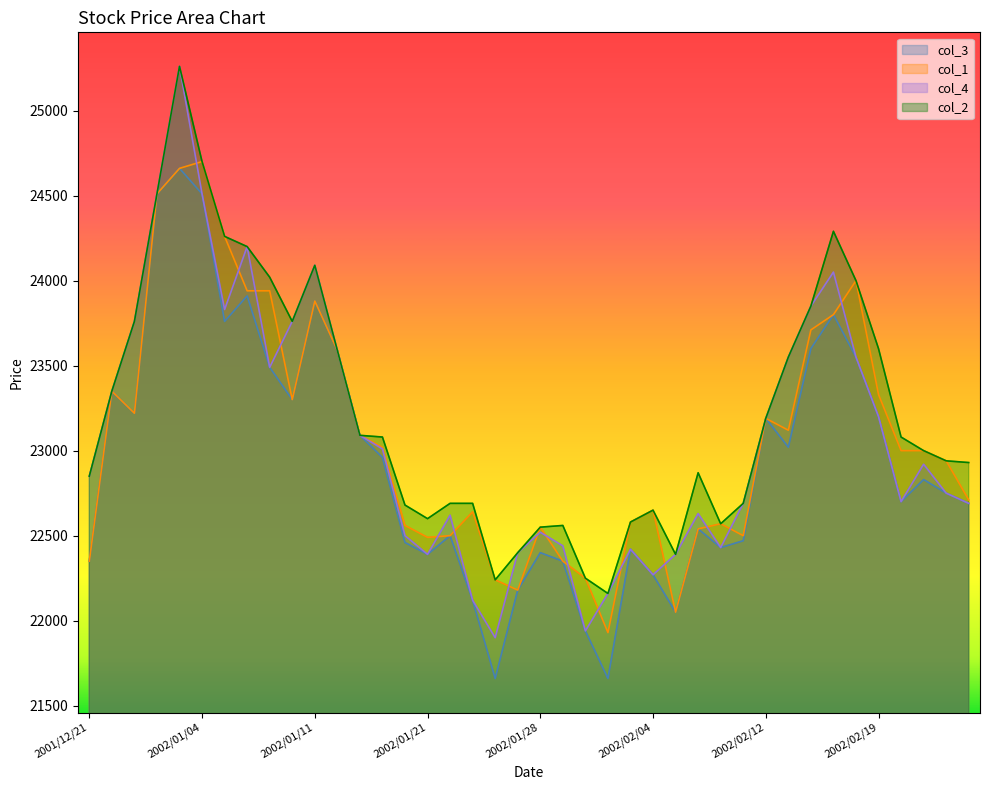

What is the difference between the highest and lowest values at 2002/02/22?

190